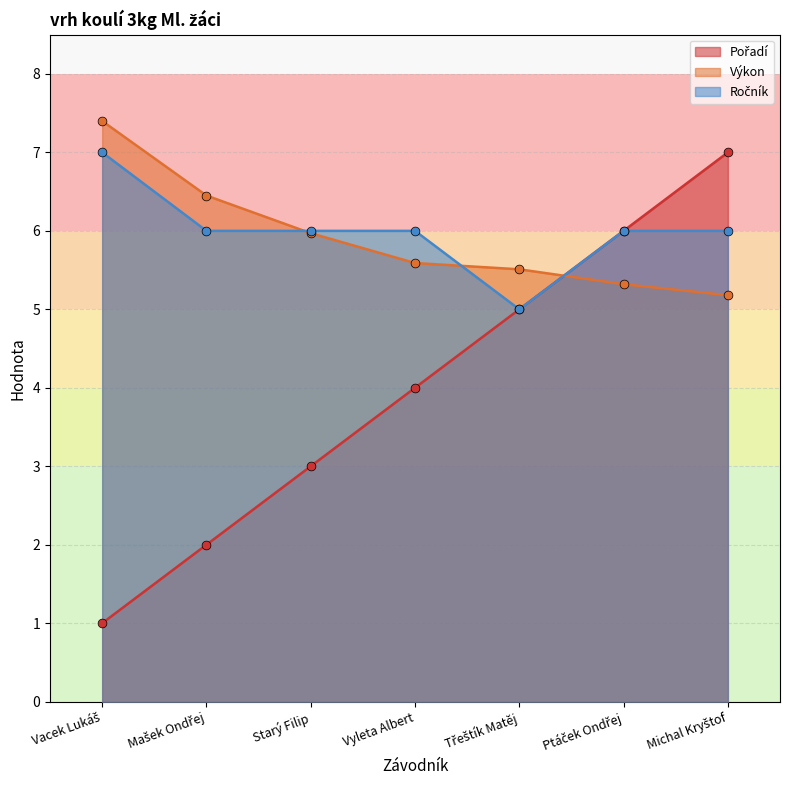

What are all the series names shown in the legend?

Pořadí, Výkon, Ročník